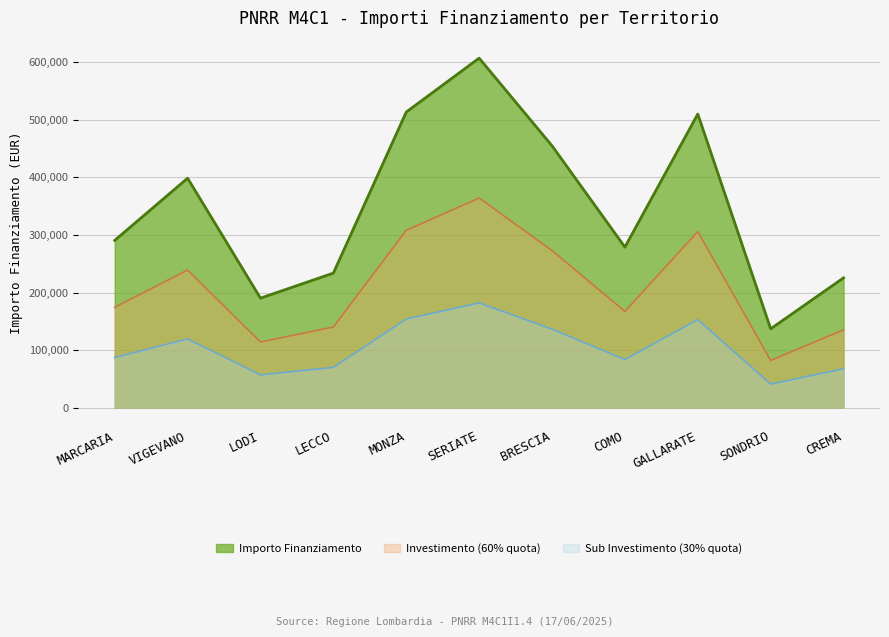

Is it true that Importo Finanziamento equals 381700.9 at MARCARIA?

False